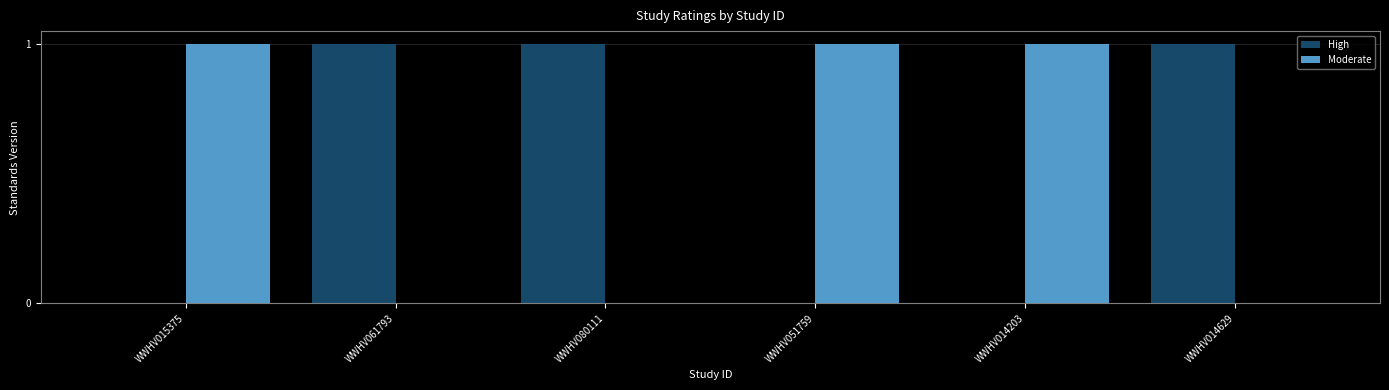

What is the sum of all High values?

3